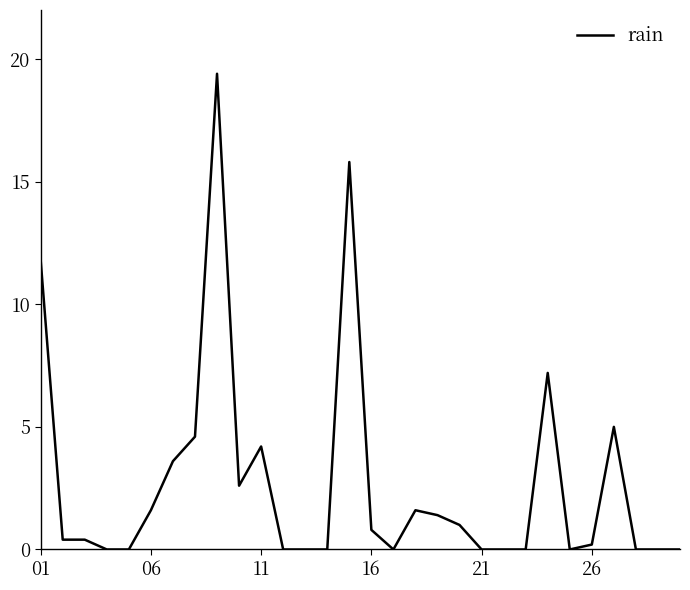

What is the greatest value displayed?

19.4